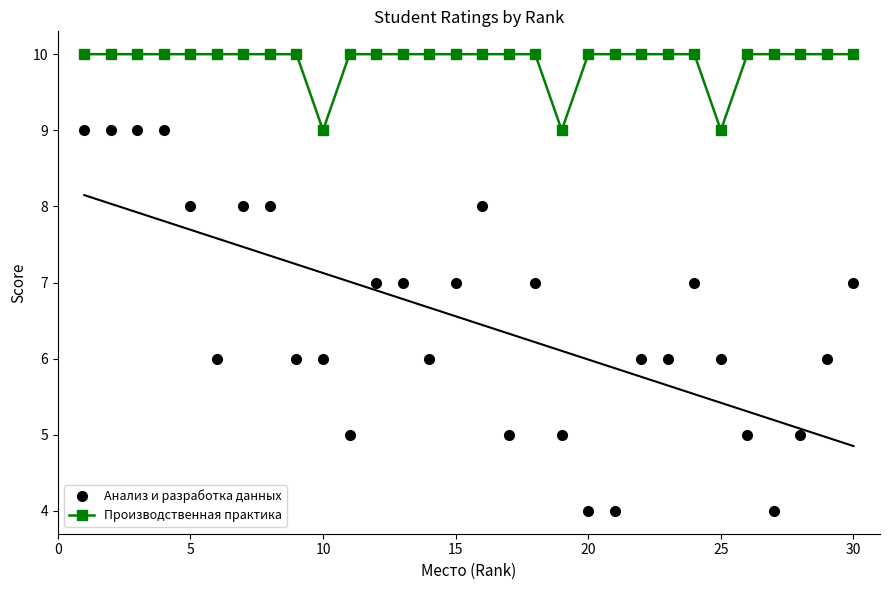

True or false: Анализ и разработка данных and Производственная практика intersect in this chart.

False